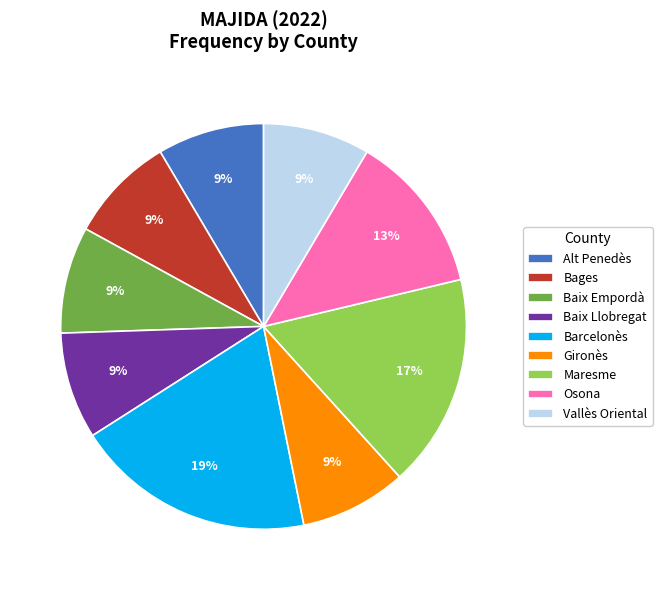

To the nearest percent, what is the combined percentage of Osona and Vallès Oriental?

21%